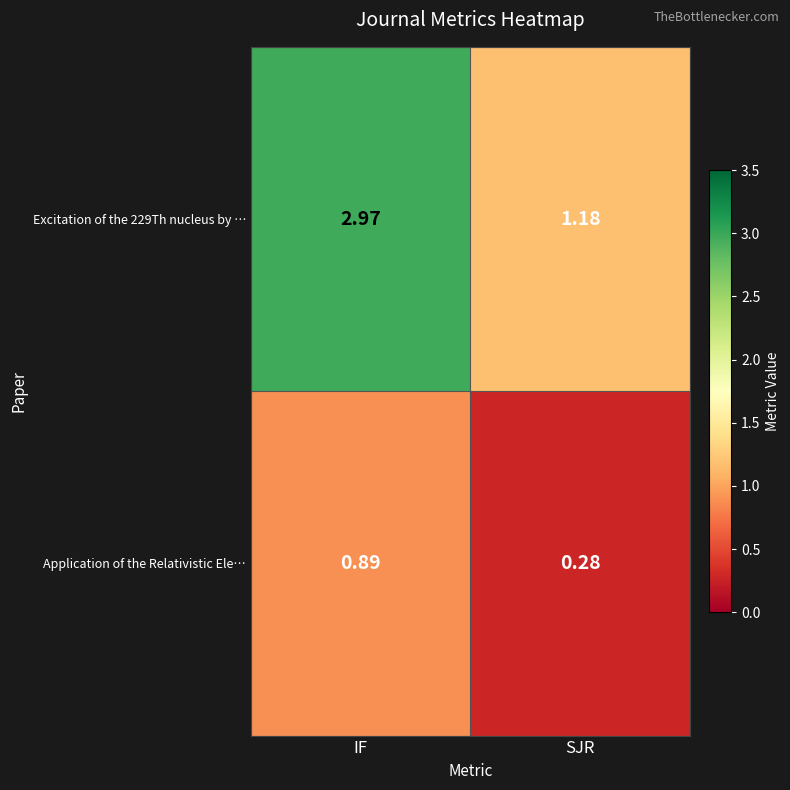

What is the total value across all series at IF?

3.9